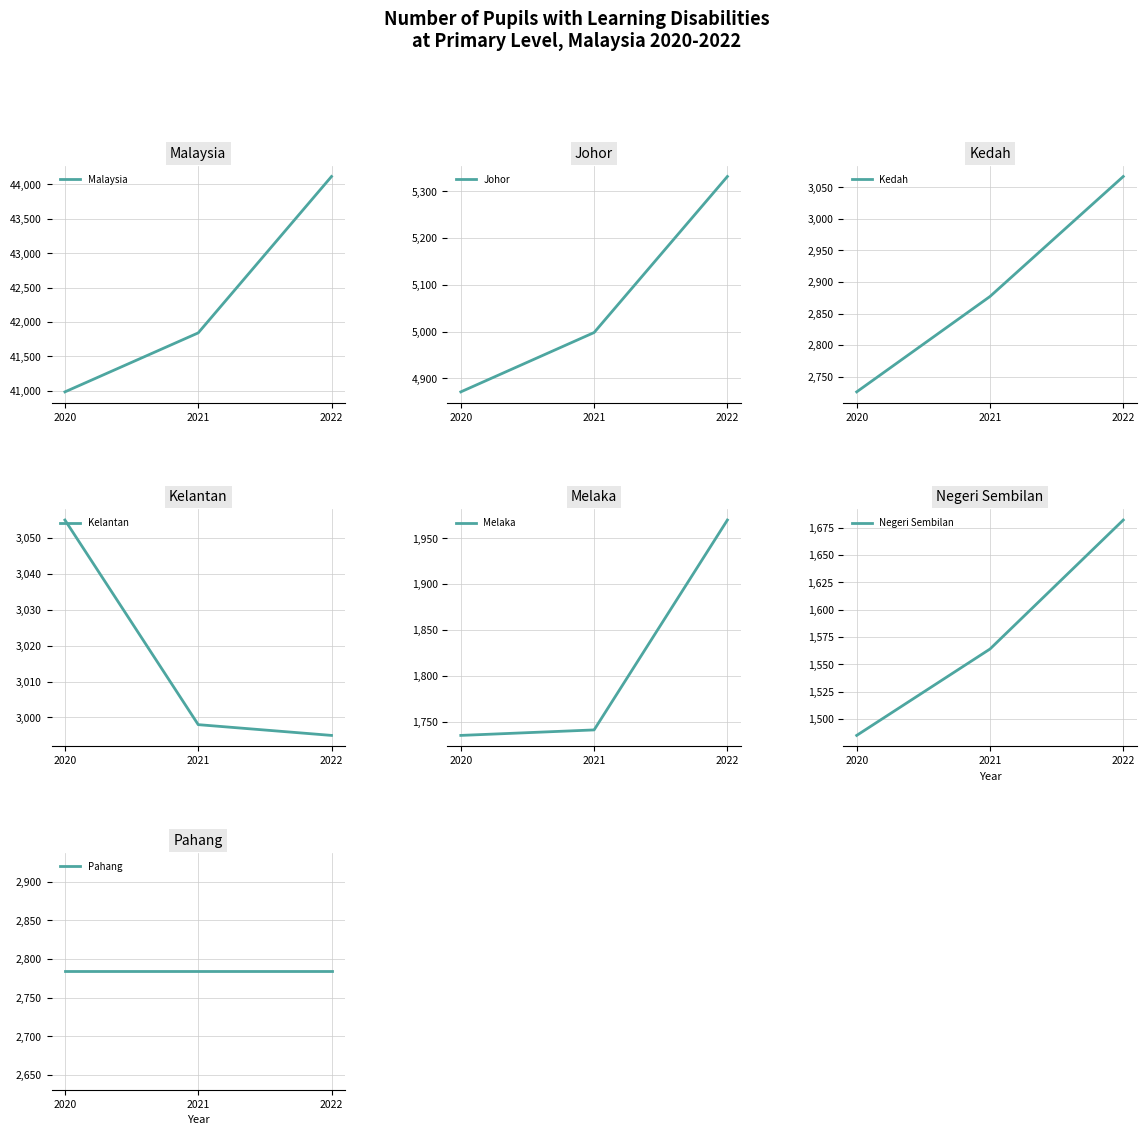

Rank the categories by Malaysia value from lowest to highest.

2020, 2021, 2022